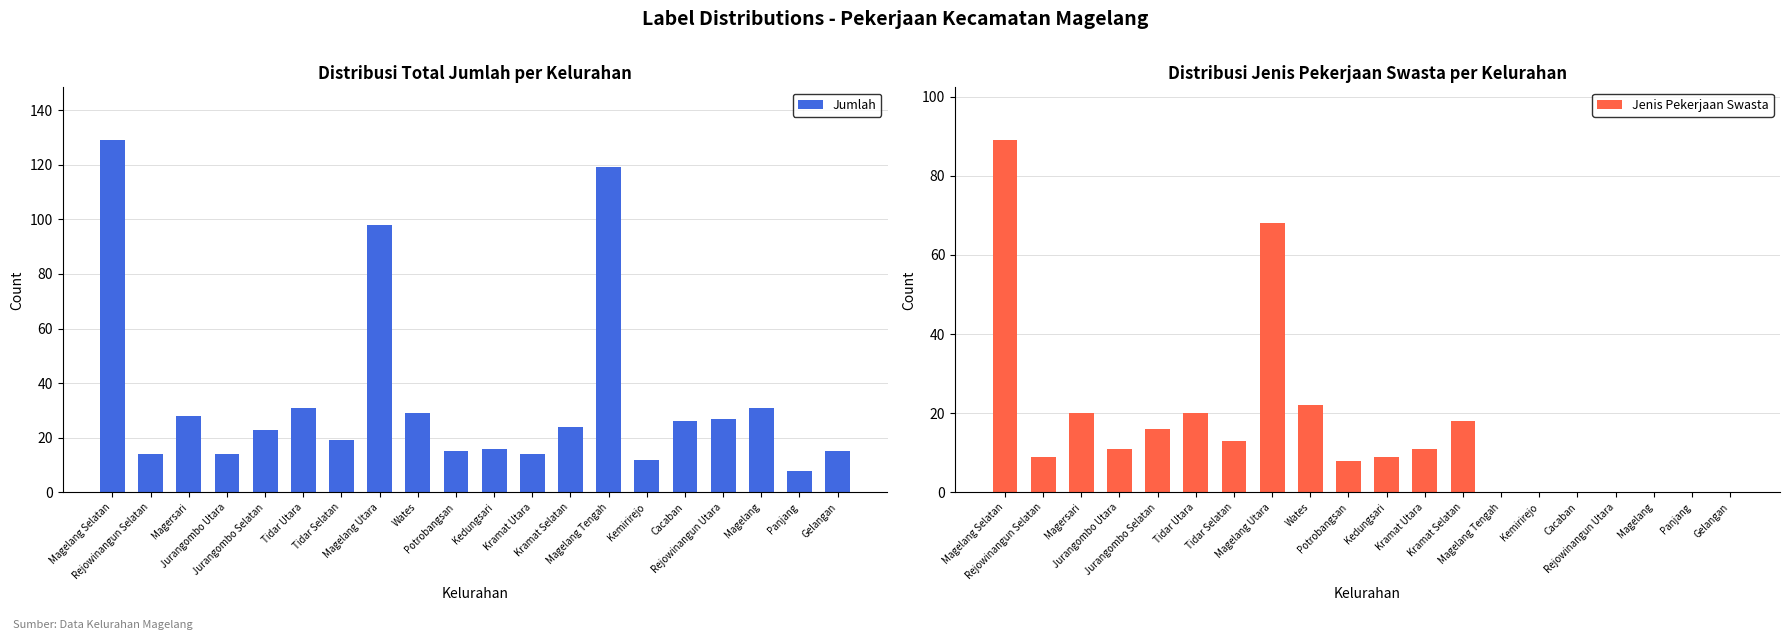

What is the value of the Jumlah bar at the 1st from the left?

129